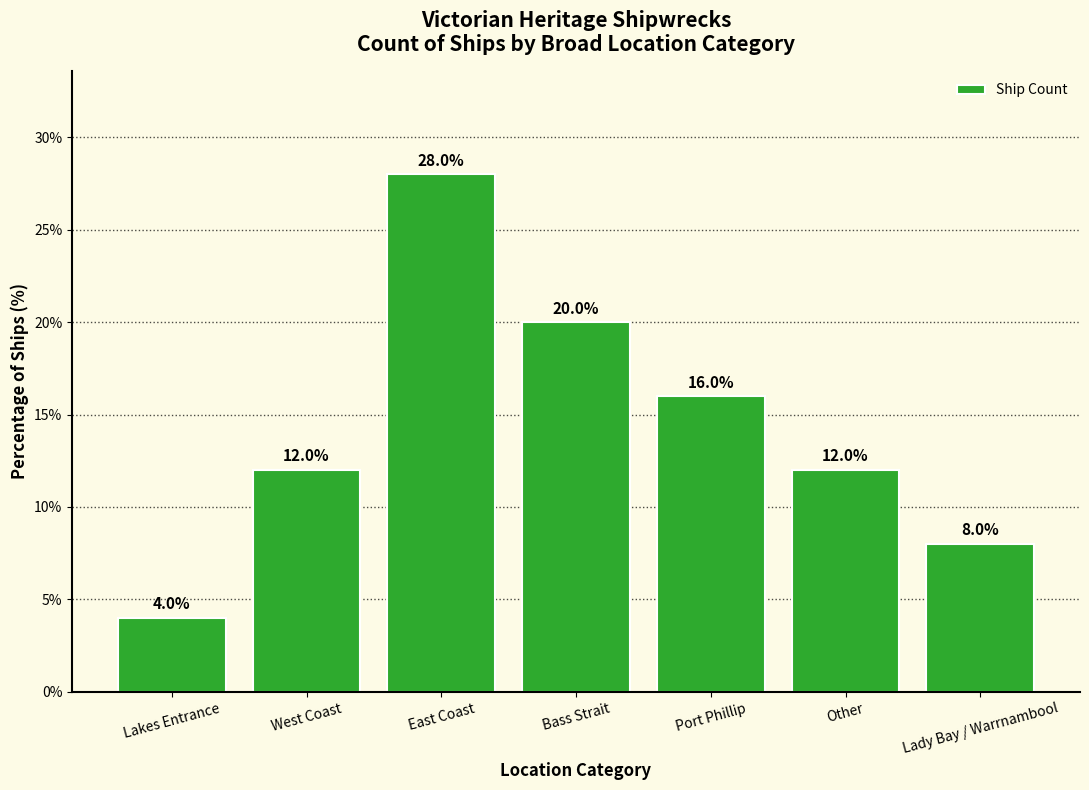

Reading right to left, extract all data points from this chart.

8.0	12.0	16.0	20.0	28.0	12.0	4.0